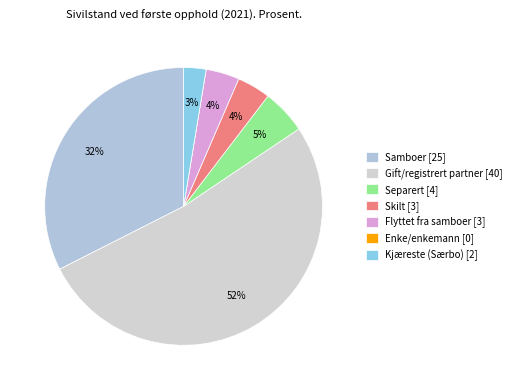

The Enke/enkemann slice represents 0% of the pie. True or false?

True